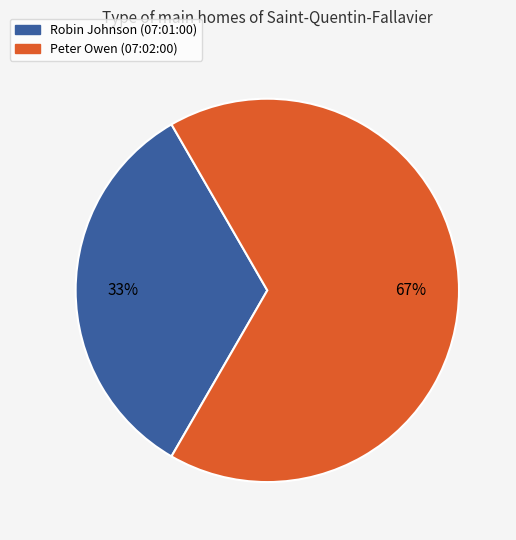

What is the smallest slice in the pie chart?

Robin Johnson (07:01:00)